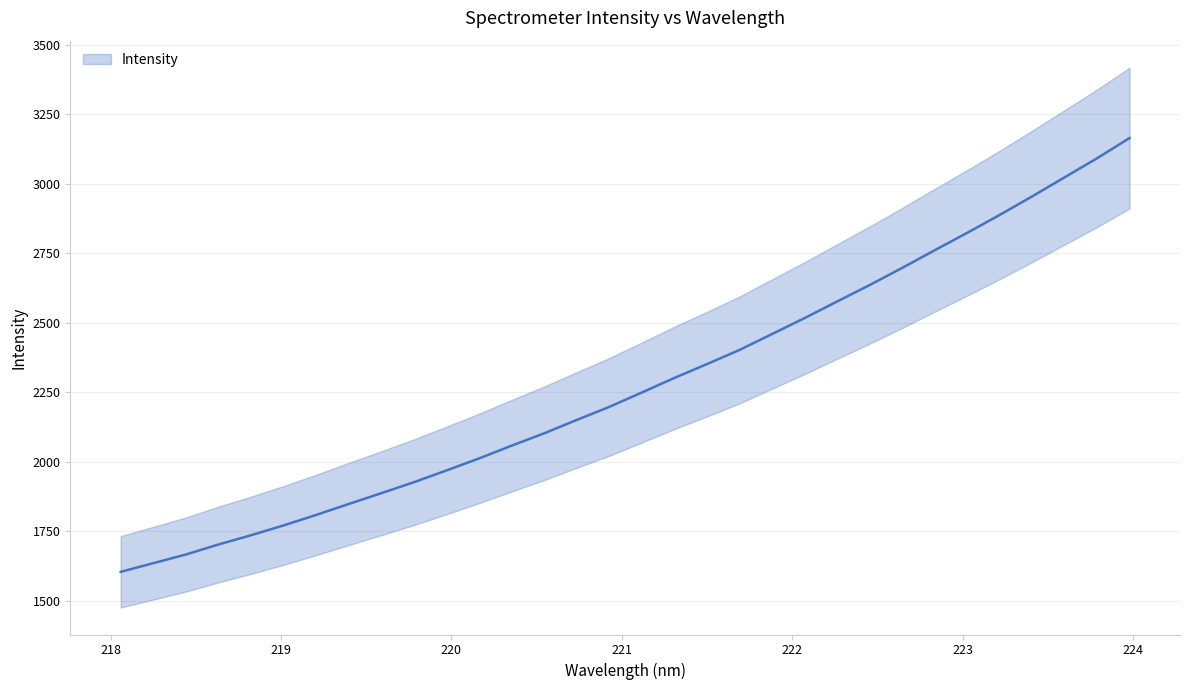

Is it true that the value at 223.5987 is 3995.9?

False